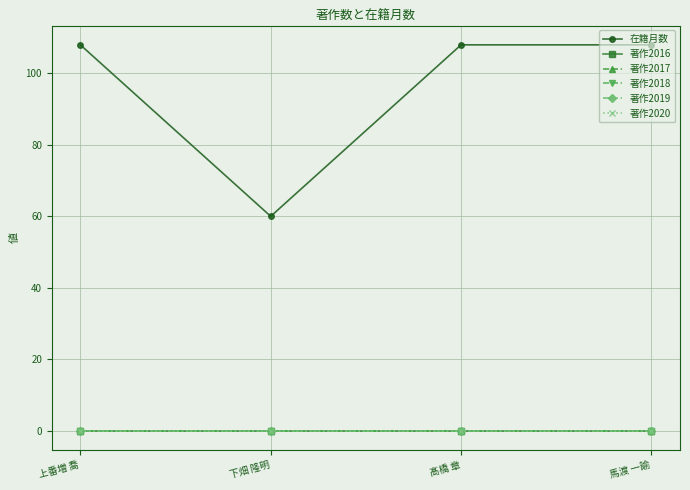

List the labels in order of 著作2017 value, largest first.

上番増 喬, 下畑 隆明, 髙橋 章, 馬渡 一諭